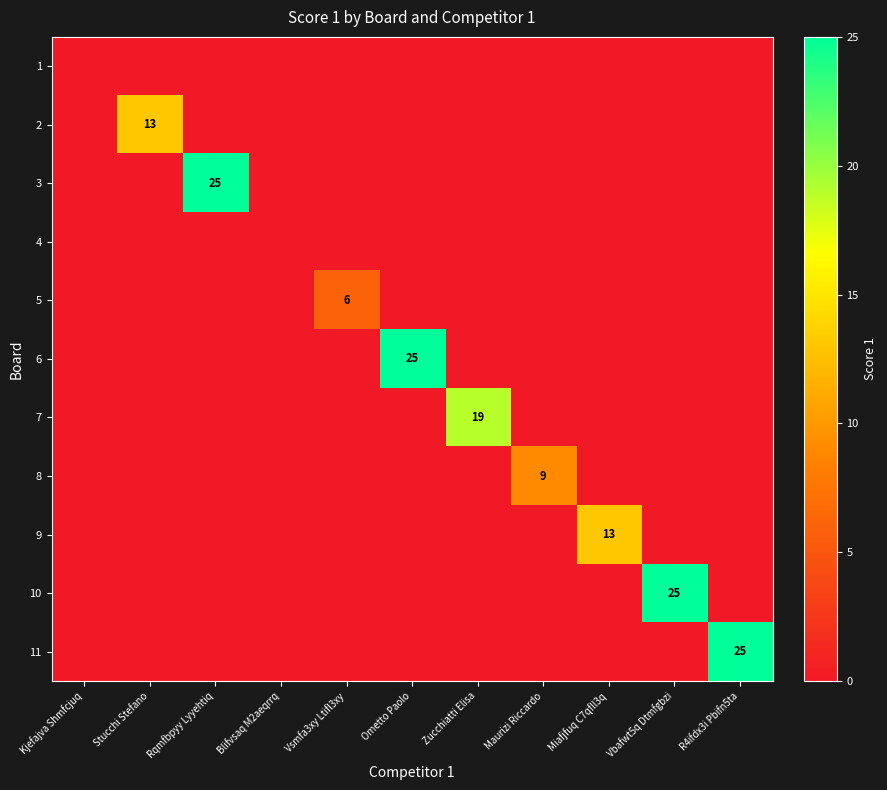

Between Blifvsaq M2aeqrrq and Kjefajva Shmfcjuq, which is larger?

Blifvsaq M2aeqrrq